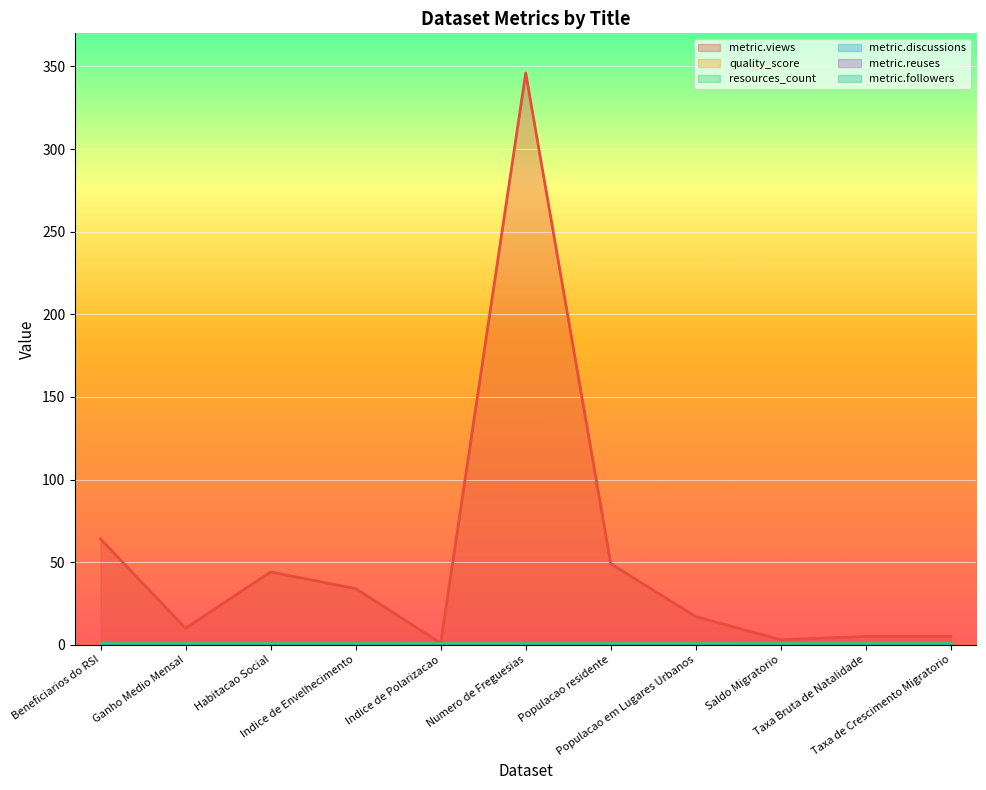

Rank the series at Saldo Migratorio from lowest to highest value.

metric.discussions, metric.reuses, metric.followers, quality_score, resources_count, metric.views